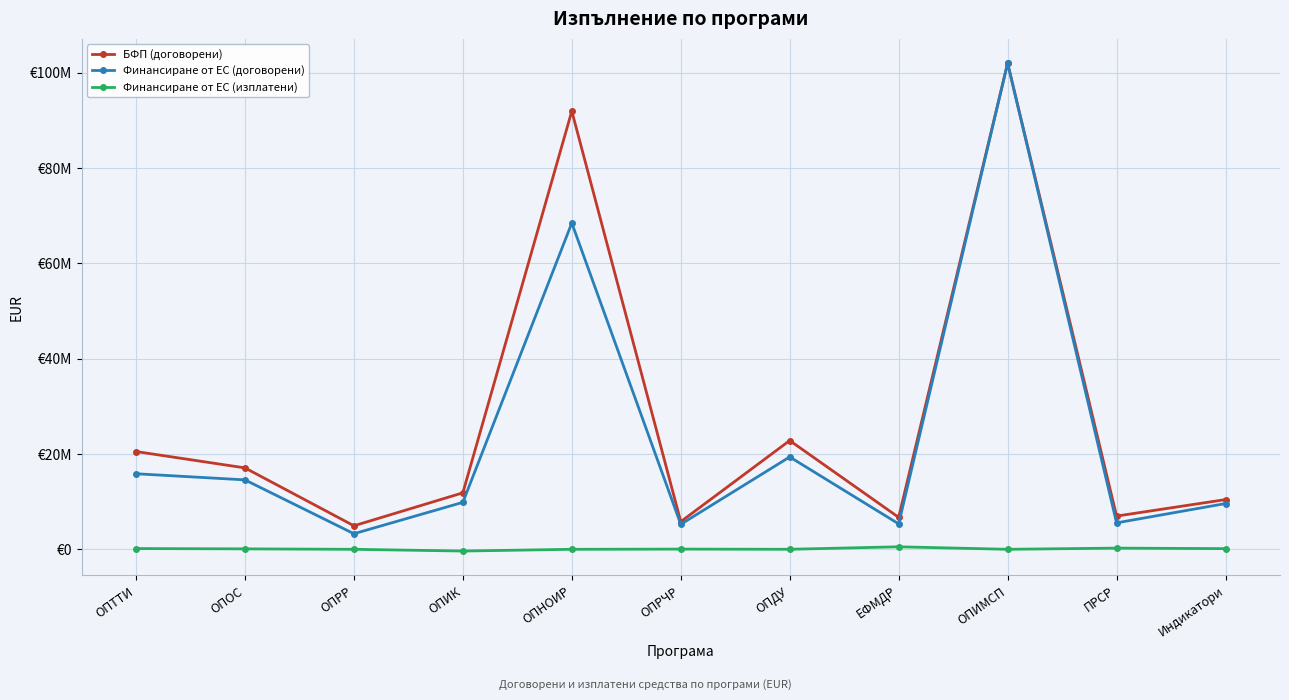

In Финансиране от ЕС (договорени), how many points are higher than both neighbors (excluding endpoints)?

3